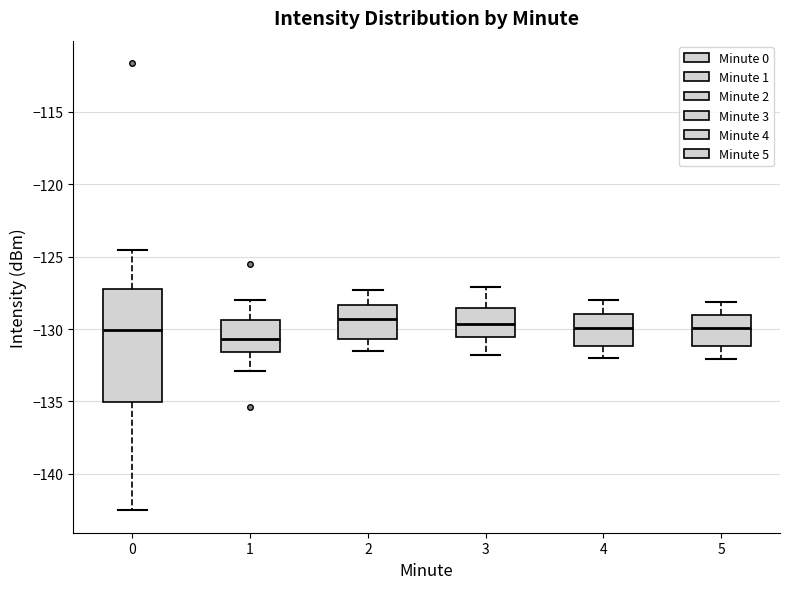

Reading left to right, read every box against the y-axis: the position of its median line, the range the box covers, and the ends of its whiskers. The values are not printed on the chart, so give them approximately, as read against the axis.

0: median -130.0, box -135.0 to -127.5, whiskers -142.5 to -124.5
1: median -130.5, box -131.5 to -129.5, whiskers -133.0 to -128.0
2: median -129.5, box -130.5 to -128.5, whiskers -131.5 to -127.5
3: median -129.5, box -130.5 to -128.5, whiskers -132.0 to -127.0
4: median -130.0, box -131.0 to -129.0, whiskers -132.0 to -128.0
5: median -130.0, box -131.0 to -129.0, whiskers -132.0 to -128.0